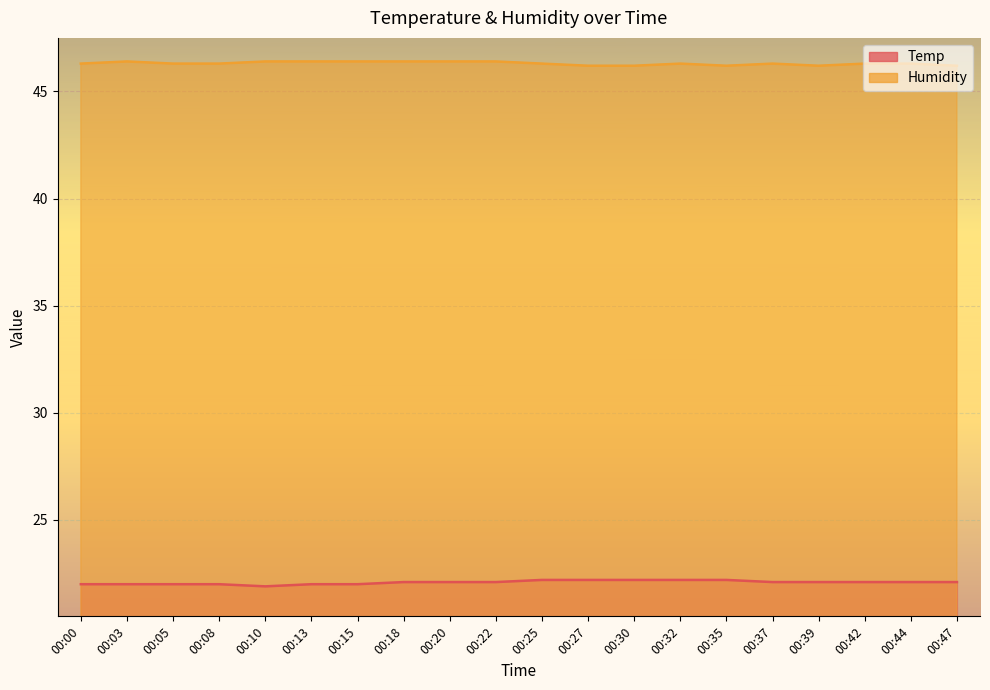

How many series are shown in this chart?

2